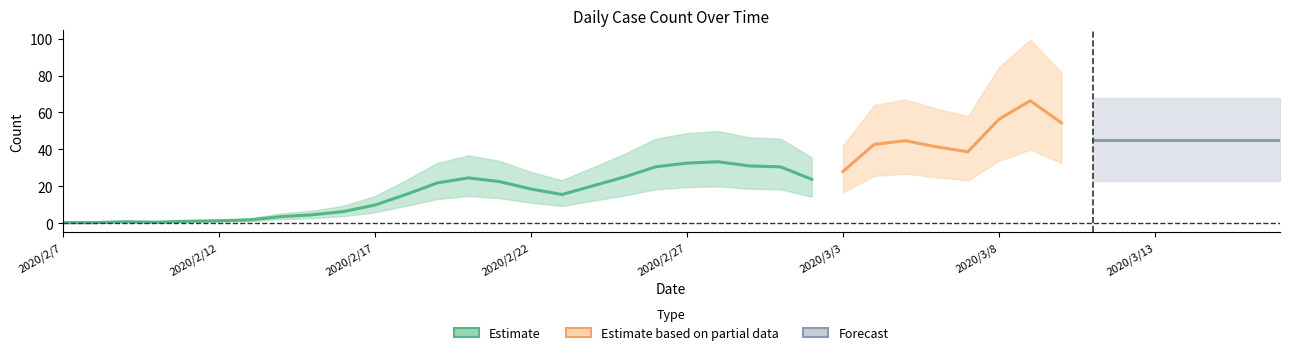

Is it true that the value at 2020/2/12 is 2?

True